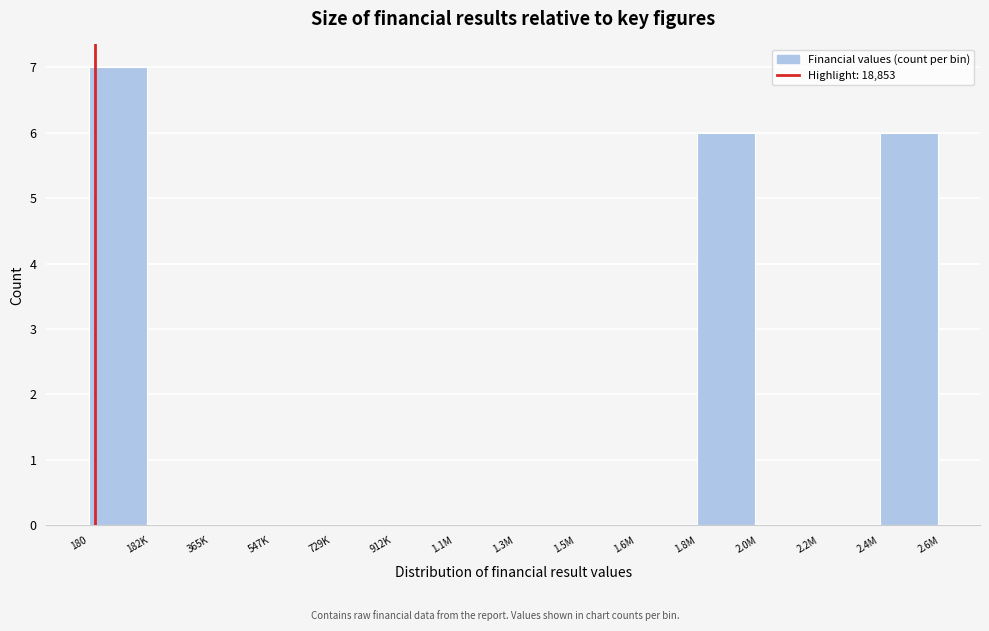

Reading left to right, list all the values displayed in this chart.

180=7	182K=0	365K=0	547K=0	729K=0	912K=0	1.1M=0	1.3M=0	1.5M=0	1.6M=0	1.8M=6	2.0M=0	2.2M=0	2.4M=6